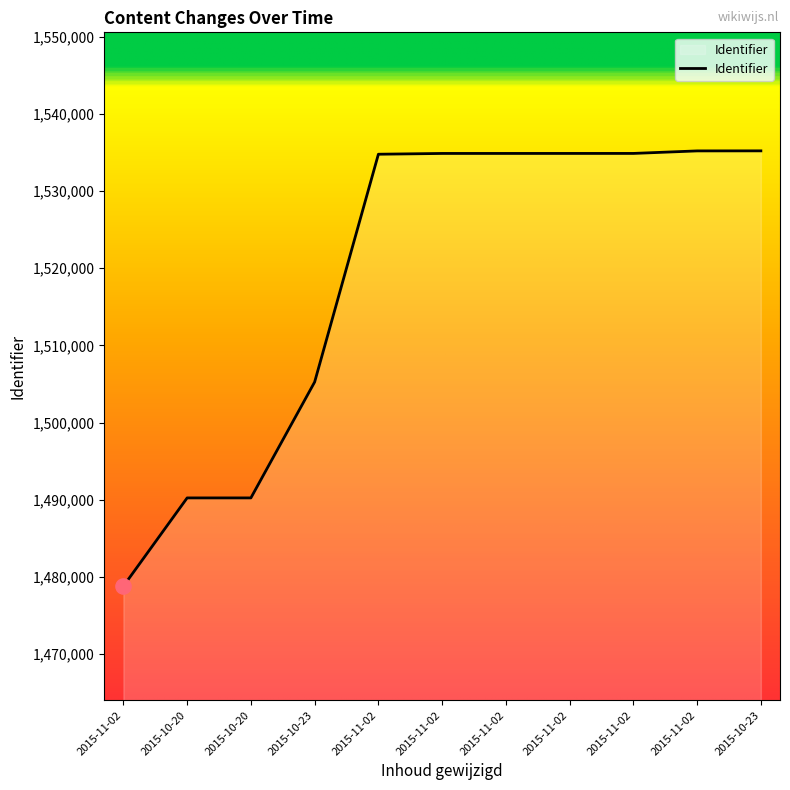

Between 2015-10-23 and 2015-11-02, which is larger?

2015-10-23